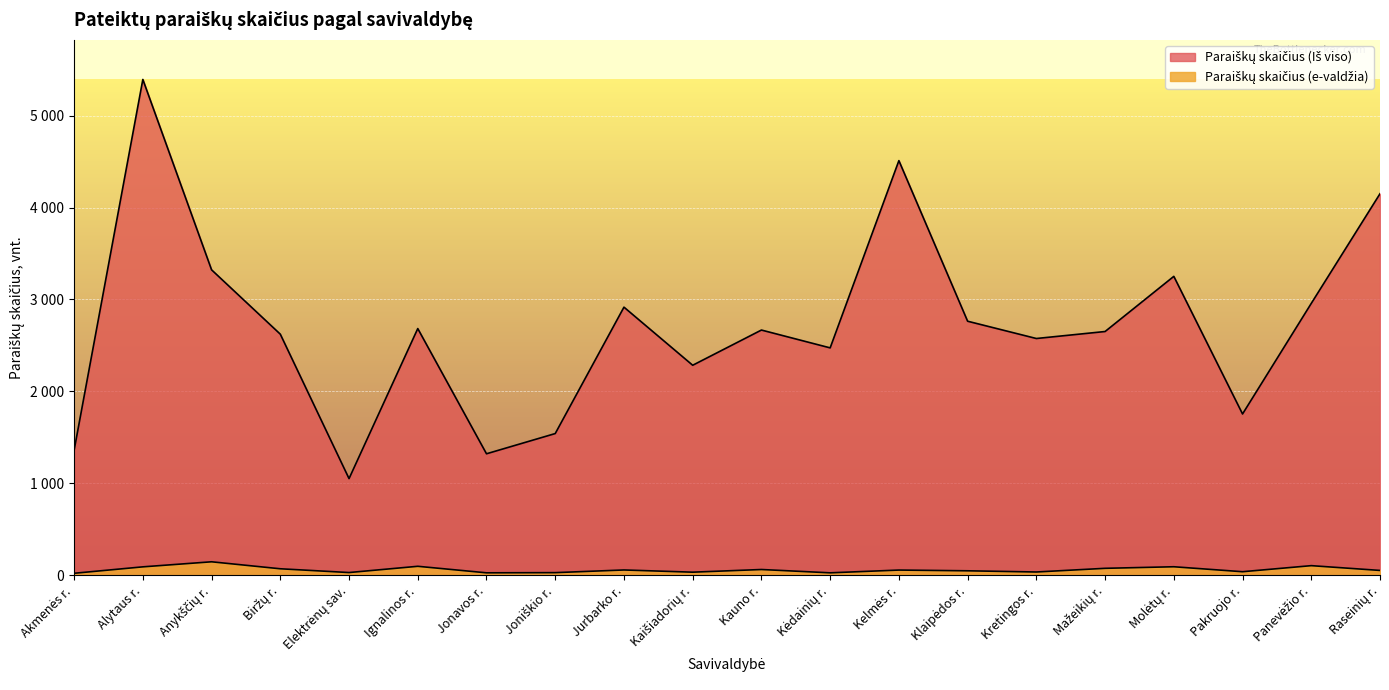

What is the value of the Paraiškų skaičius (Iš viso) point at the 17th from the left?

3251